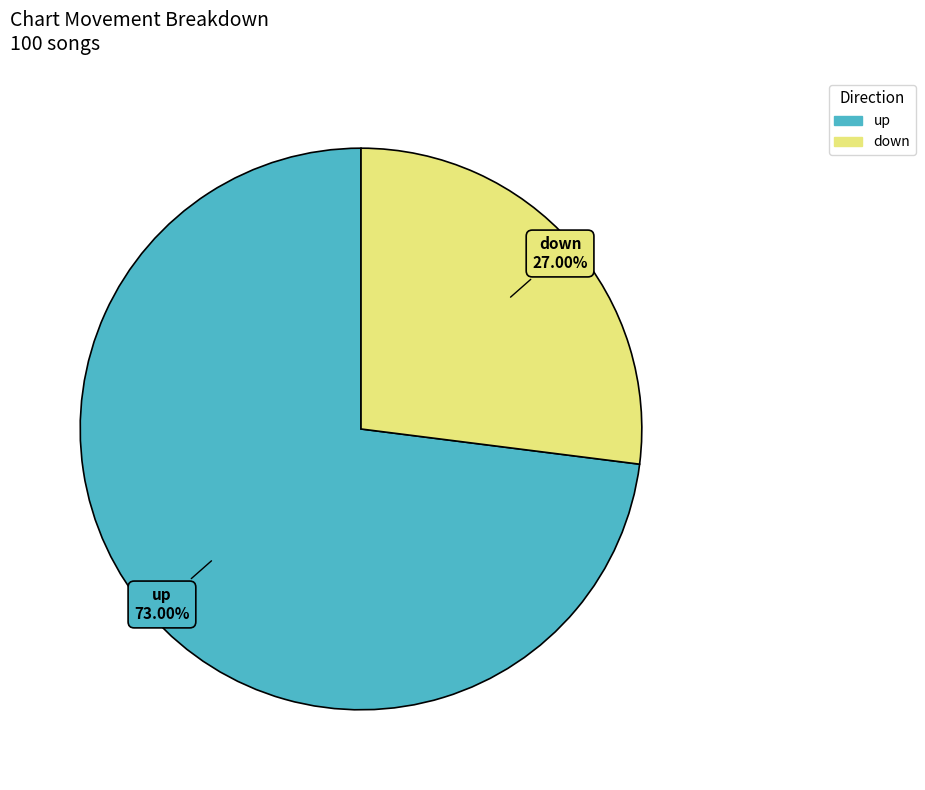

To the nearest percent, what percentage of the pie is down?

27%